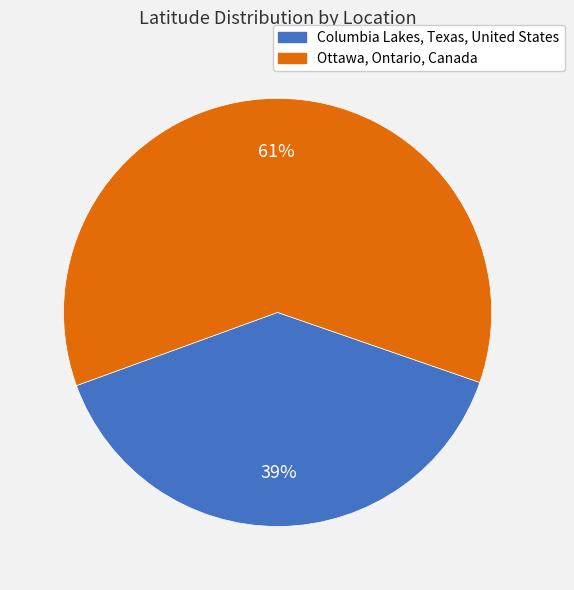

Do Columbia Lakes, Texas, United States and Ottawa, Ontario, Canada together represent more than half of the pie?

Yes